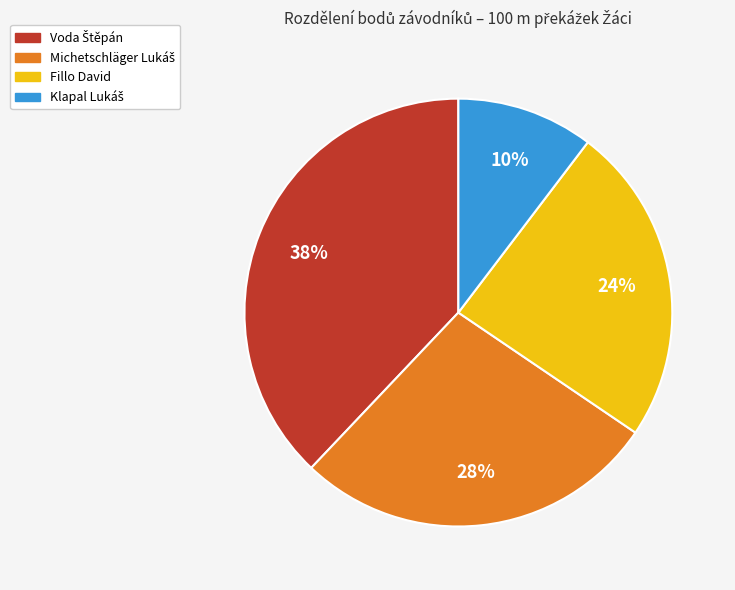

The Fillo David slice represents 10% of the pie. True or false?

False